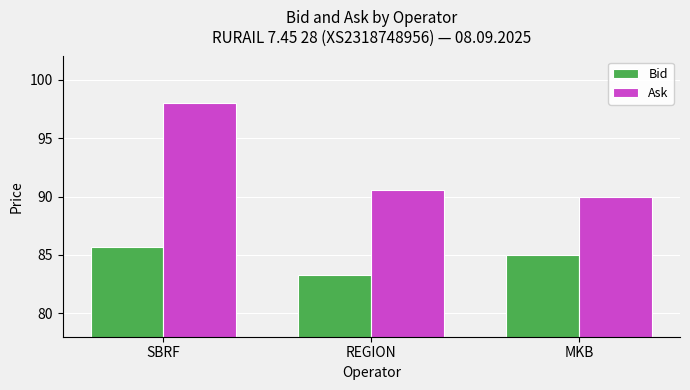

What is the maximum value shown in the chart?

98.0